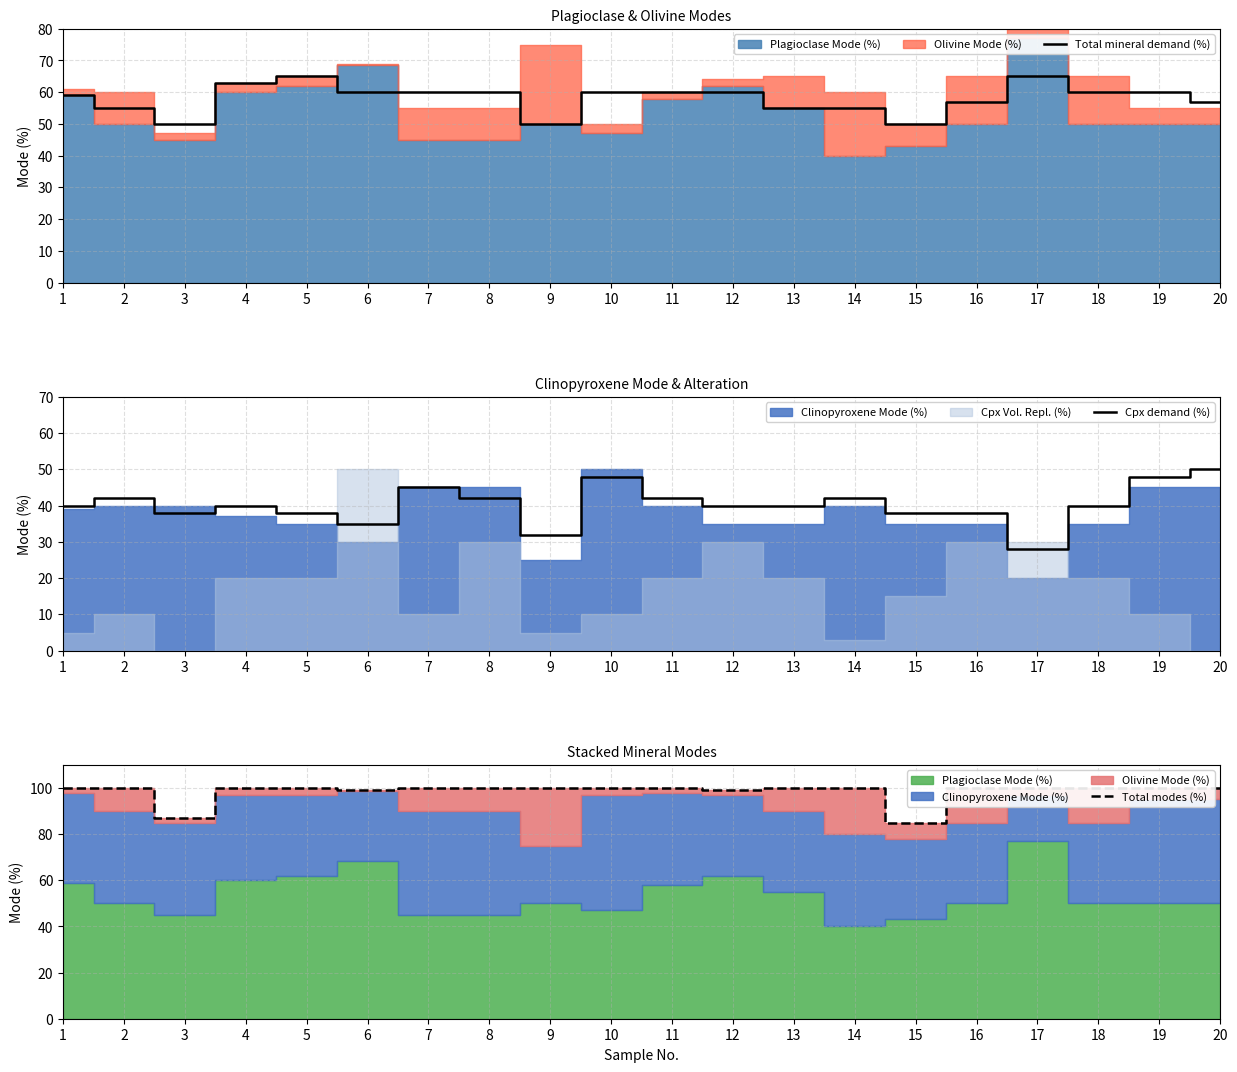

What is the average value of the Total modes (%) series?

98